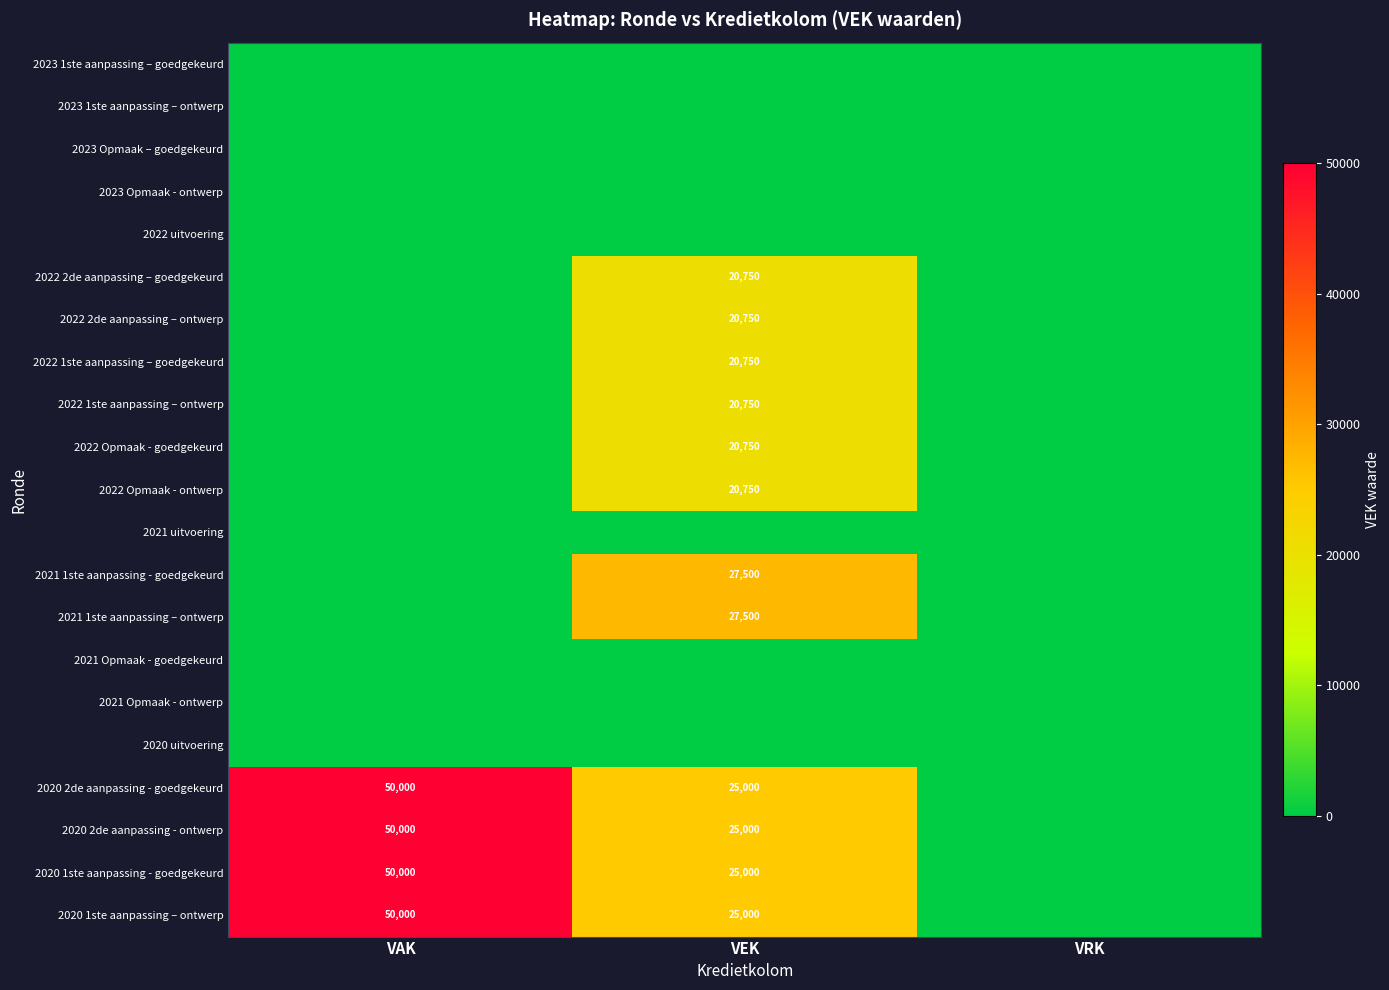

Is it true that 2022 1ste aanpassing – ontwerp equals 20750 at VEK?

True